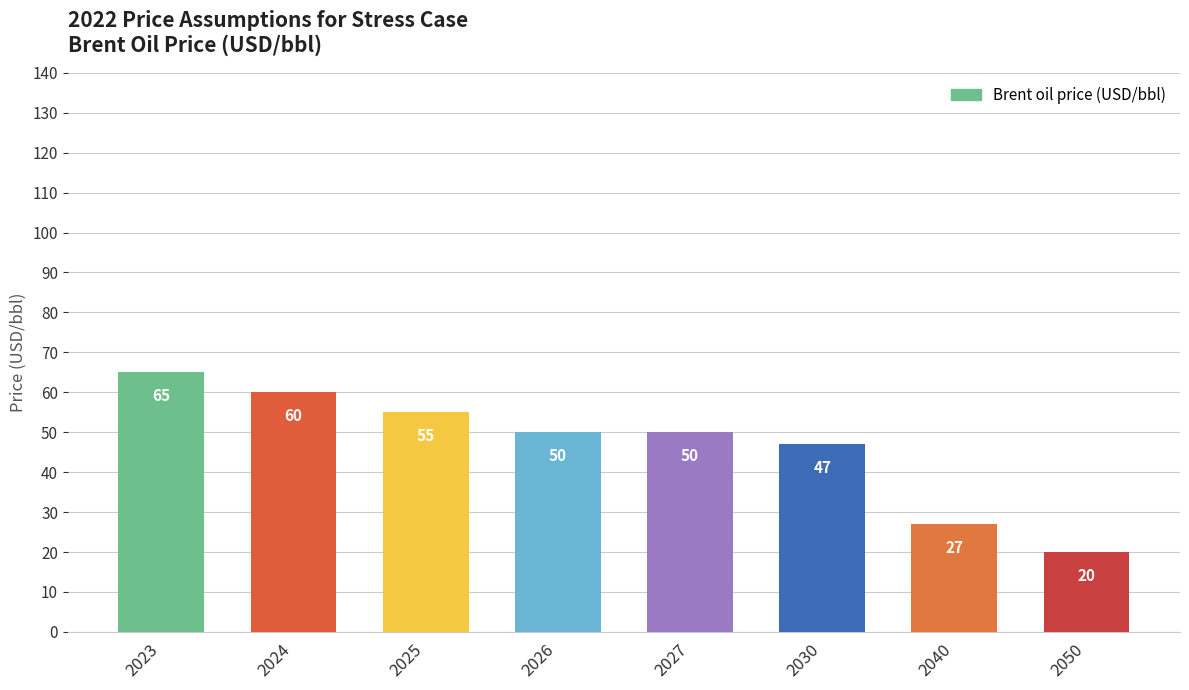

Are the bars horizontal?

No